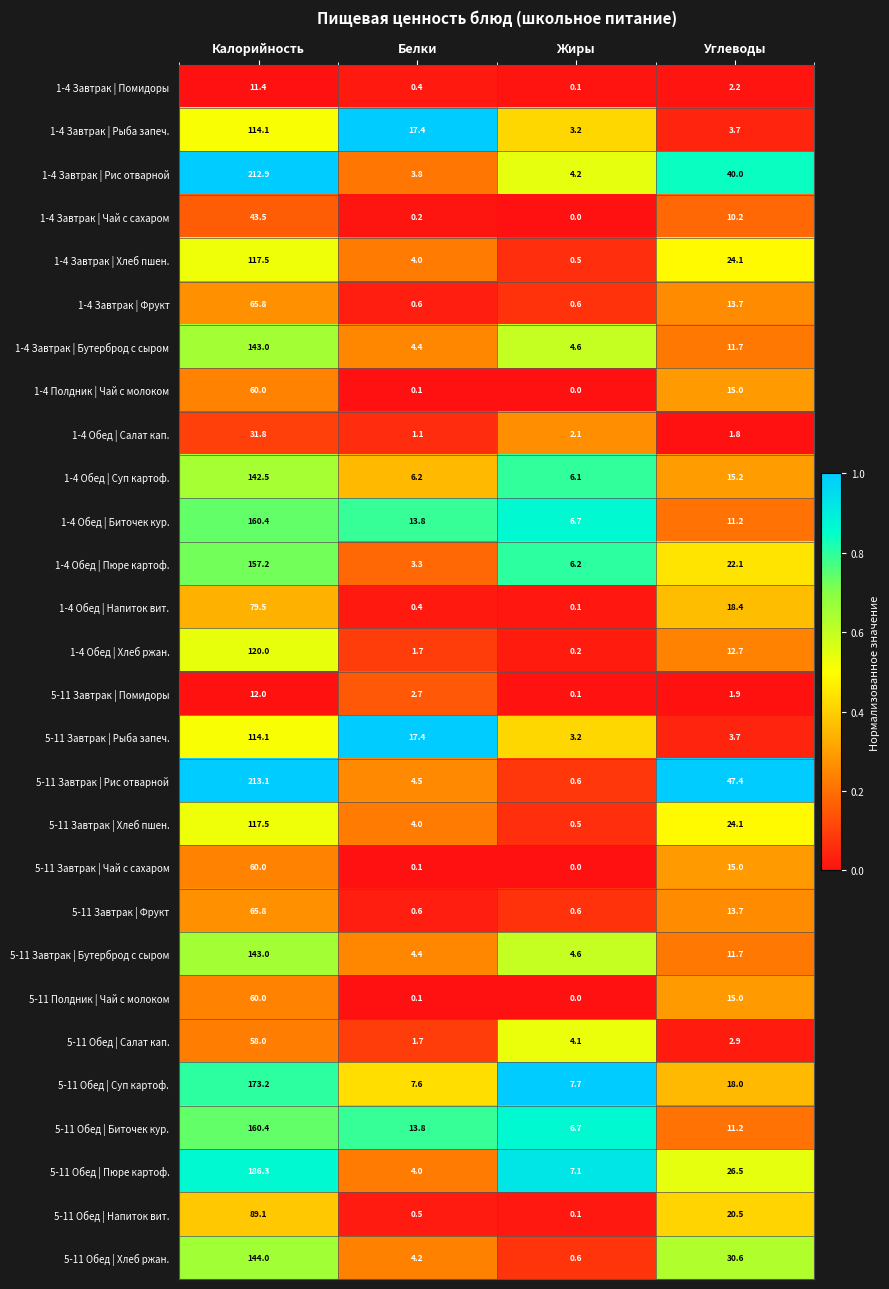

Which series has the largest total across all categories?

5-11 Завтрак | Рис отварной